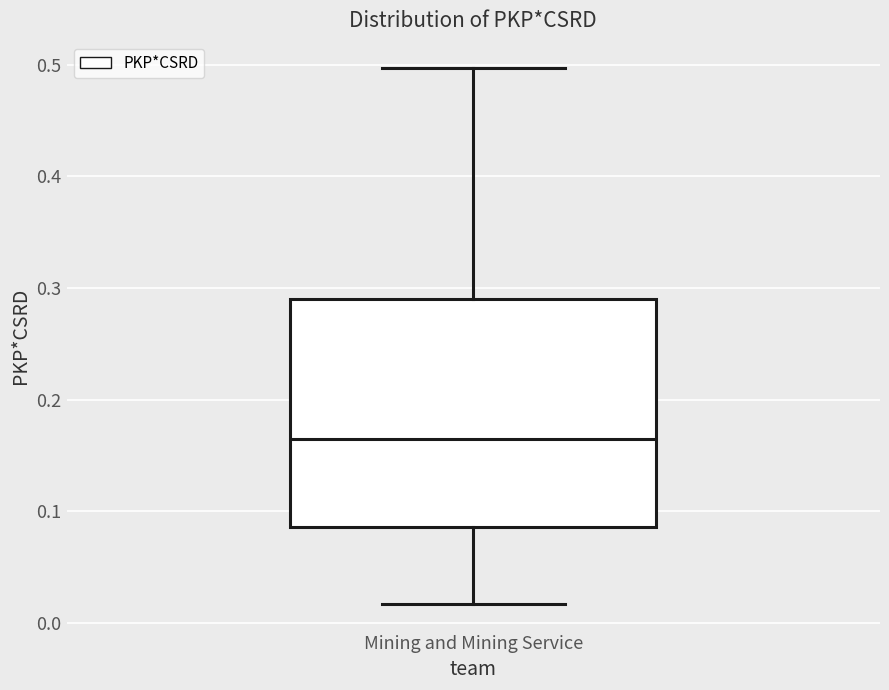

Transcribe this box plot: give where the median line is, the range the box spans, and where the two whiskers end, as read against the y-axis. The values are not printed on the chart, so give them approximately, as read against the axis.

median 0.16, box 0.09 to 0.29, whiskers 0.02 to 0.50